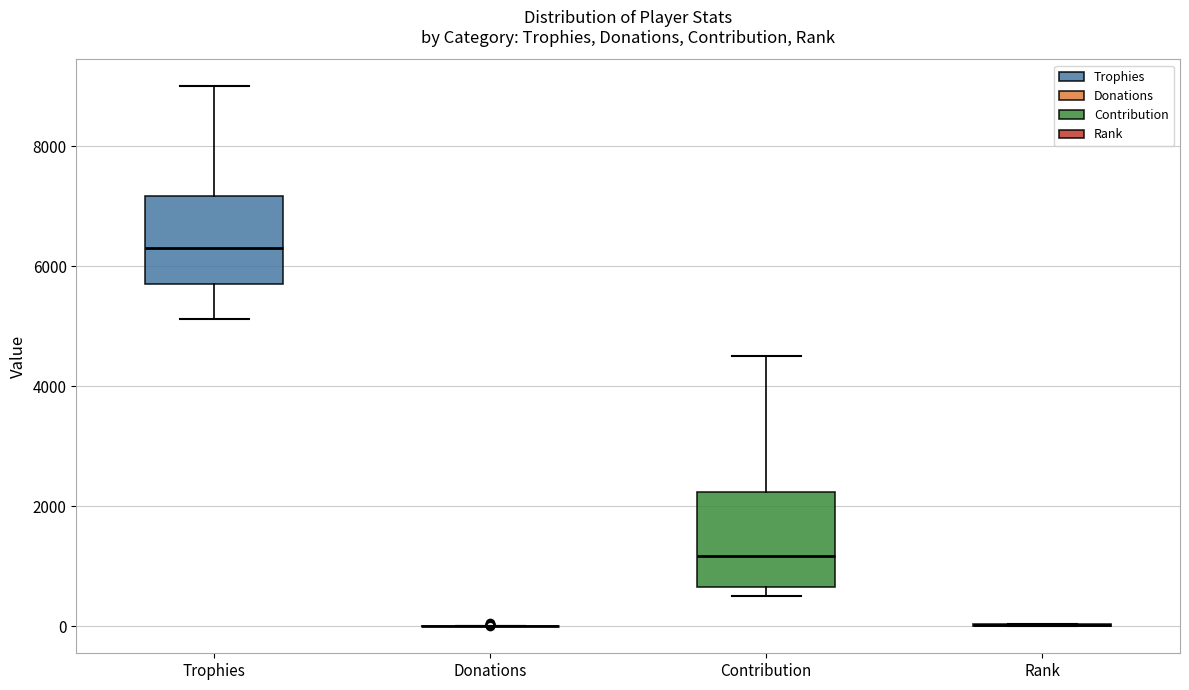

Where does the upper whisker of the box for Trophies end on the y-axis? The values are not printed on the chart, so give them approximately, as read against the axis.

9000